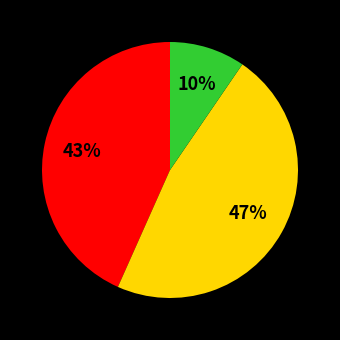

Does any single category account for the majority?

No